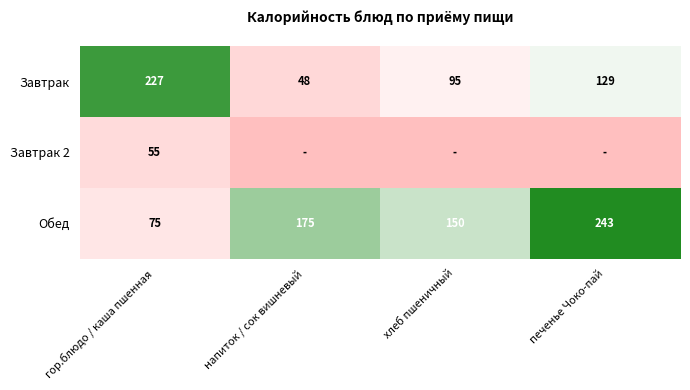

The Завтрак series shows 106 at гор.блюдо / каша пшенная. True or false?

False